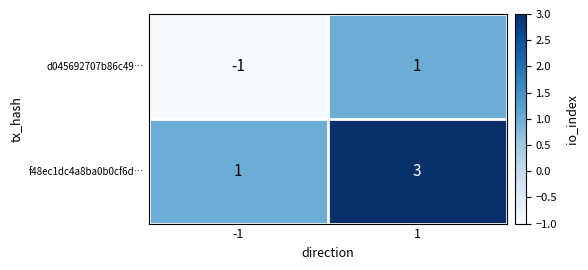

The f48ec1dc4a8ba0b0cf6d… series shows 3 at 1. True or false?

True